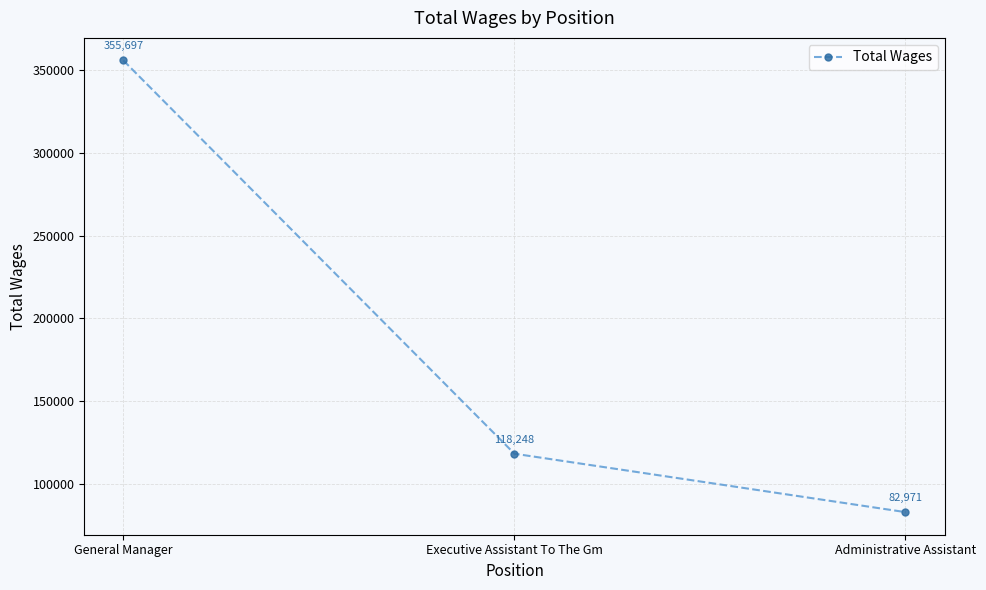

At which category does the chart reach its peak across all series?

General Manager